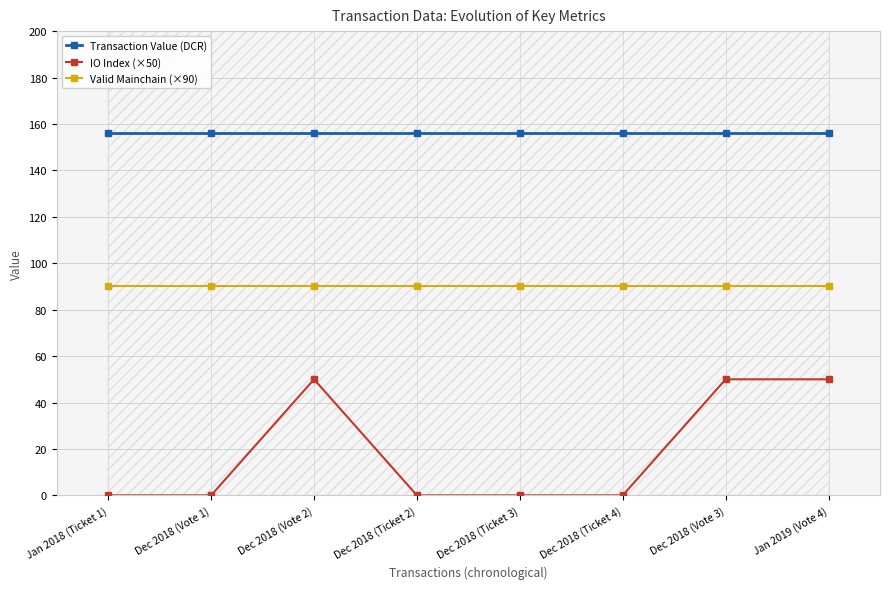

What are all the series names shown in the legend?

Transaction Value (DCR), IO Index (×50), Valid Mainchain (×90)